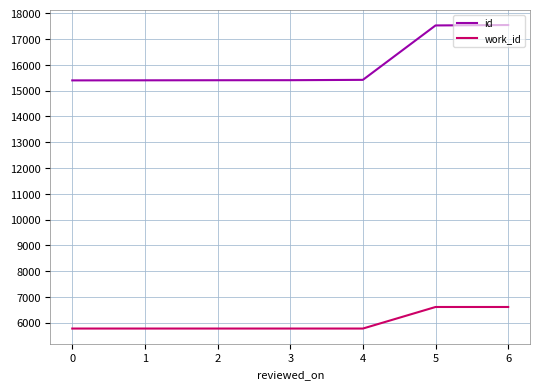

What is the sum of the work_id values at 4 and 5?

12386